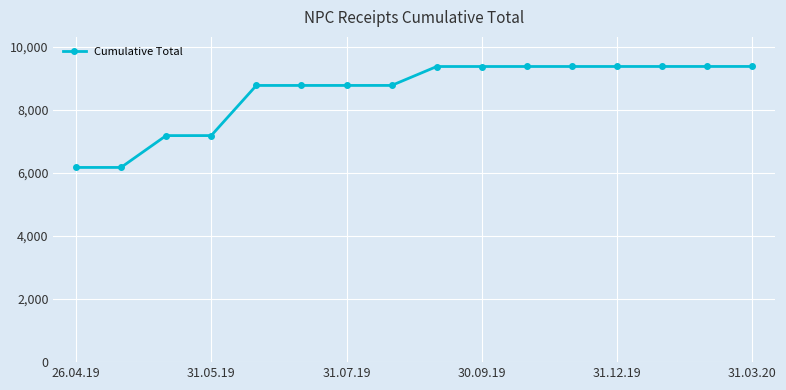

What is the average value?

8553.0